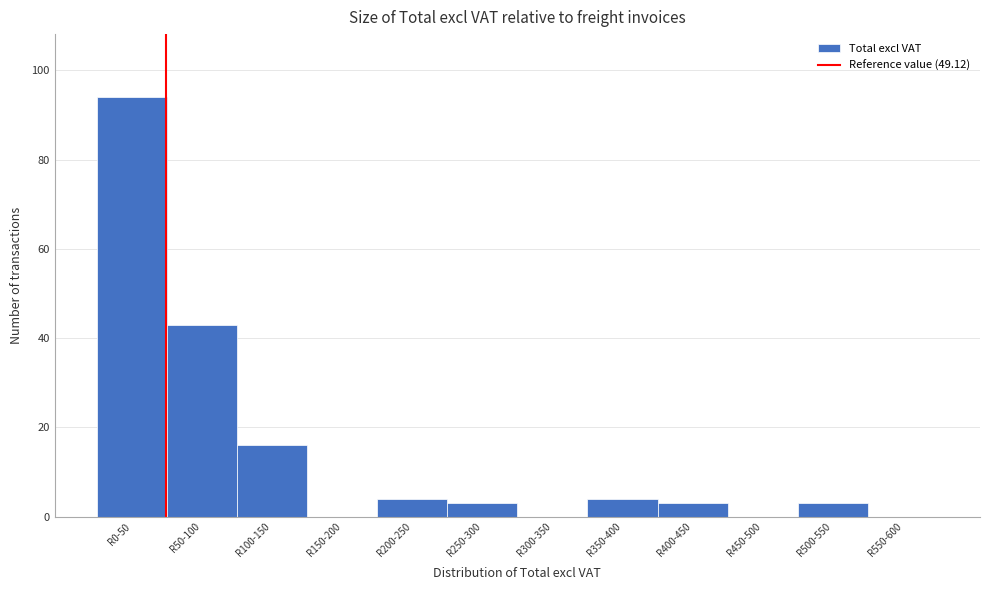

Reading right to left, what are all the values shown in this chart?

R550-600=0	R500-550=3	R450-500=0	R400-450=3	R350-400=4	R300-350=0	R250-300=3	R200-250=4	R150-200=0	R100-150=16	R50-100=43	R0-50=94